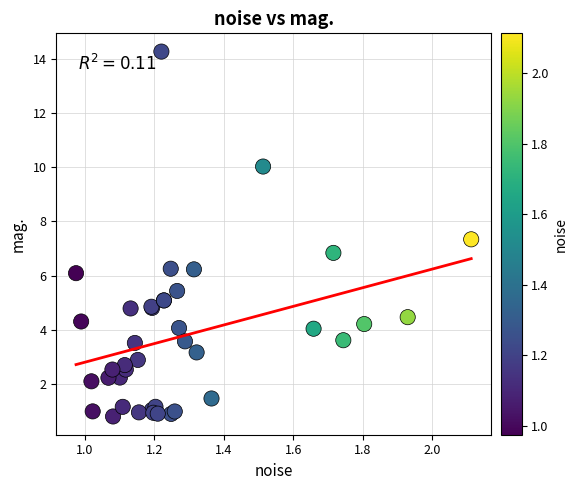

What Y value in the scatter plot is closest to 7?

6.8